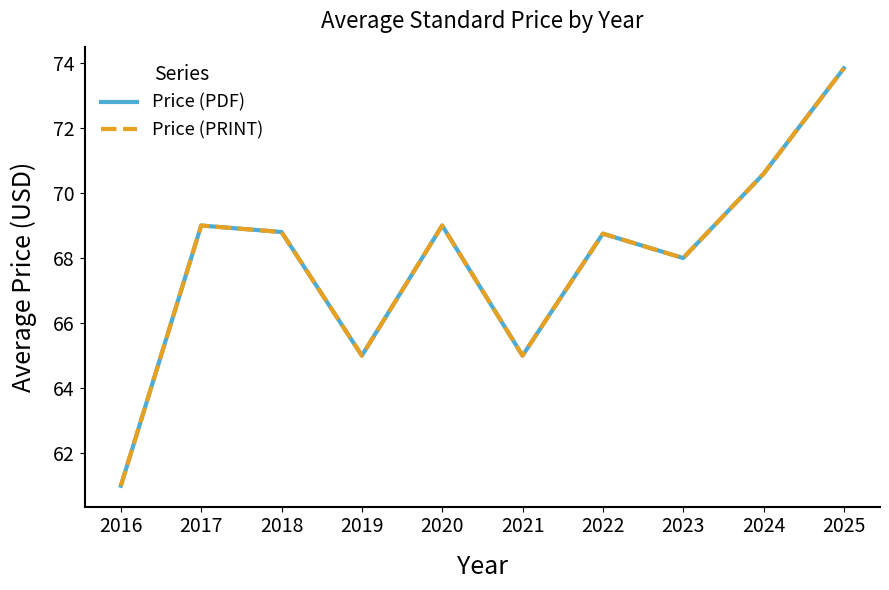

True or false: Price (PRINT) and Price (PDF) cross at least once.

False